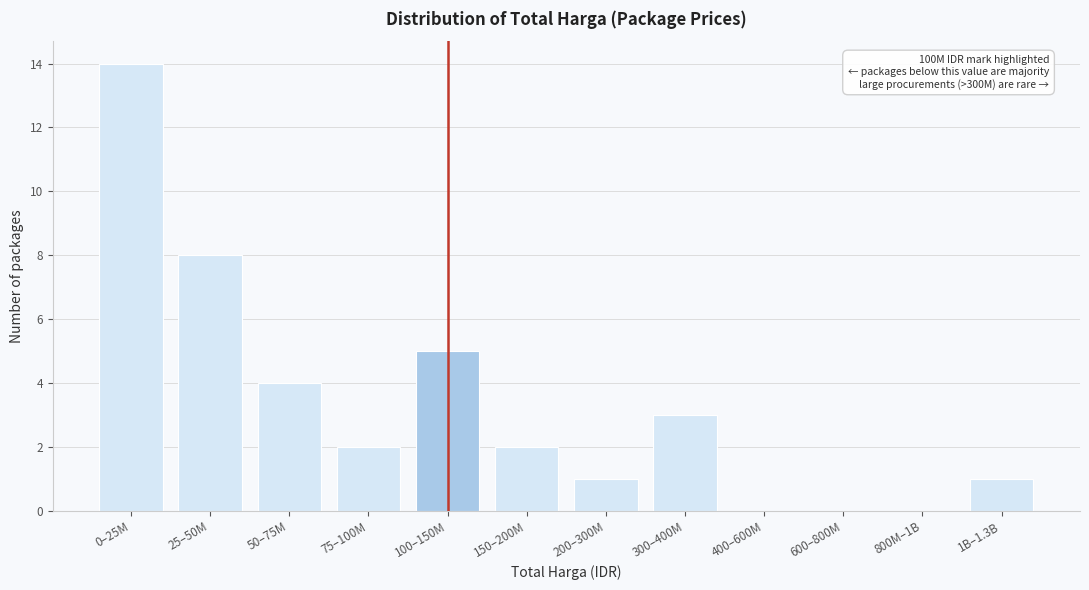

Reading left to right, what are all the values shown in this chart?

0–25M=14	25–50M=8	50–75M=4	75–100M=2	100–150M=5	150–200M=2	200–300M=1	300–400M=3	400–600M=0	600–800M=0	800M–1B=0	1B–1.3B=1